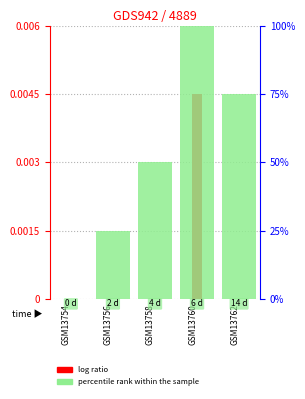

What is the spread (max minus min) of values at GSM13758?

50.0